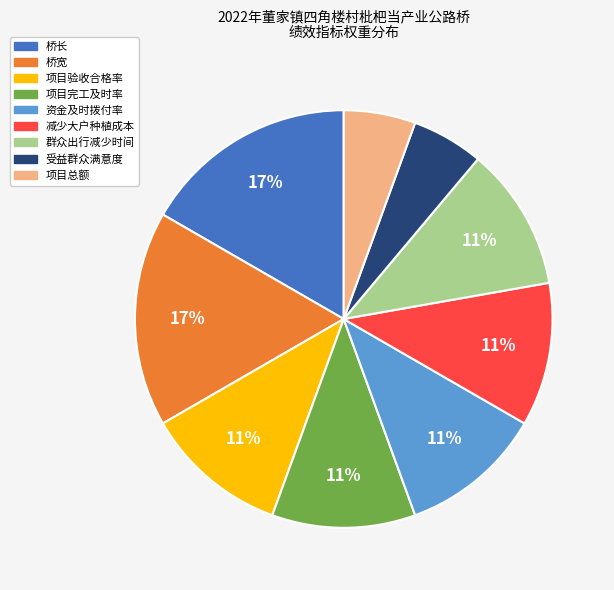

To the nearest percent, what is the difference between the 桥宽 and 项目验收合格率 slice percentages?

6%